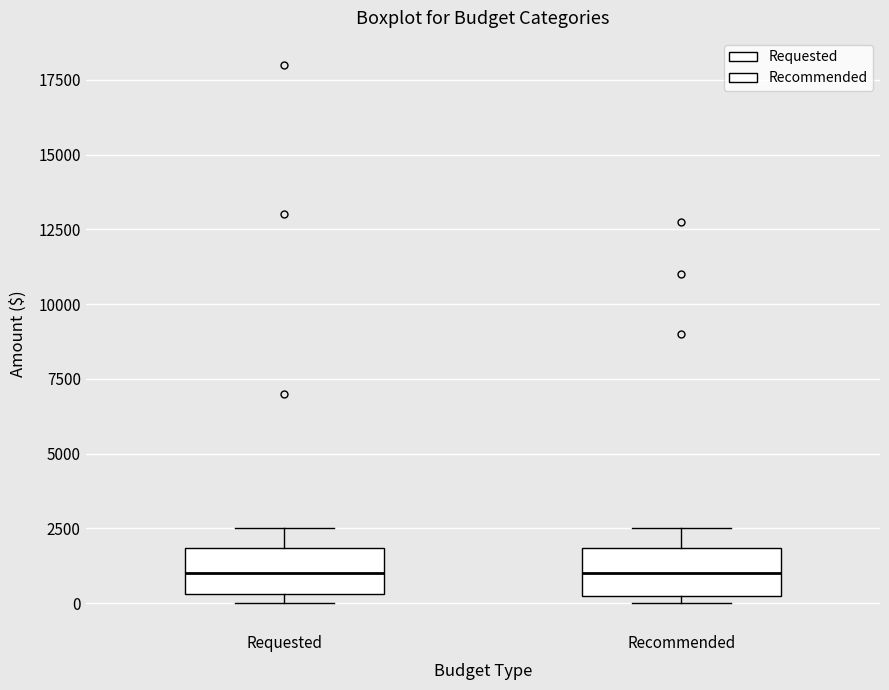

Reading left to right, read every box against the y-axis: the position of its median line, the range the box covers, and the ends of its whiskers. The values are not printed on the chart, so give them approximately, as read against the axis.

Requested: median 1000, box 500 to 2000, whiskers 0 to 2500
Recommended: median 1000, box 500 to 2000, whiskers 0 to 2500